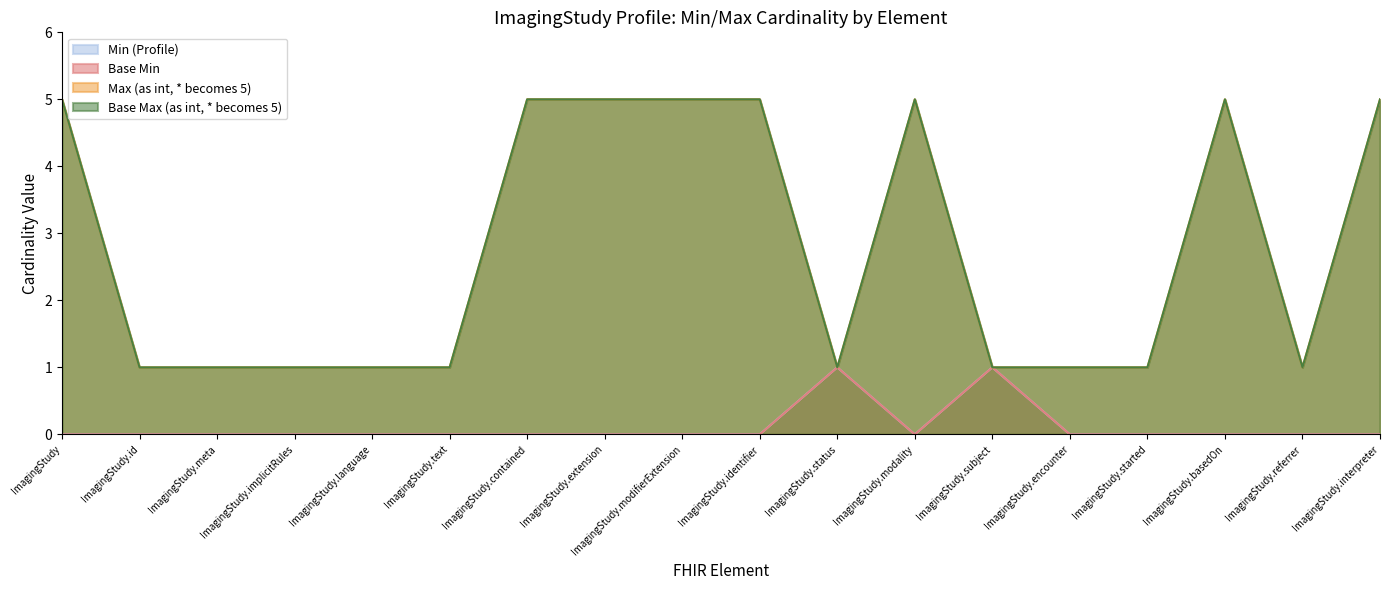

What is the sum of the Base Min values at ImagingStudy.modifierExtension and ImagingStudy.subject?

1